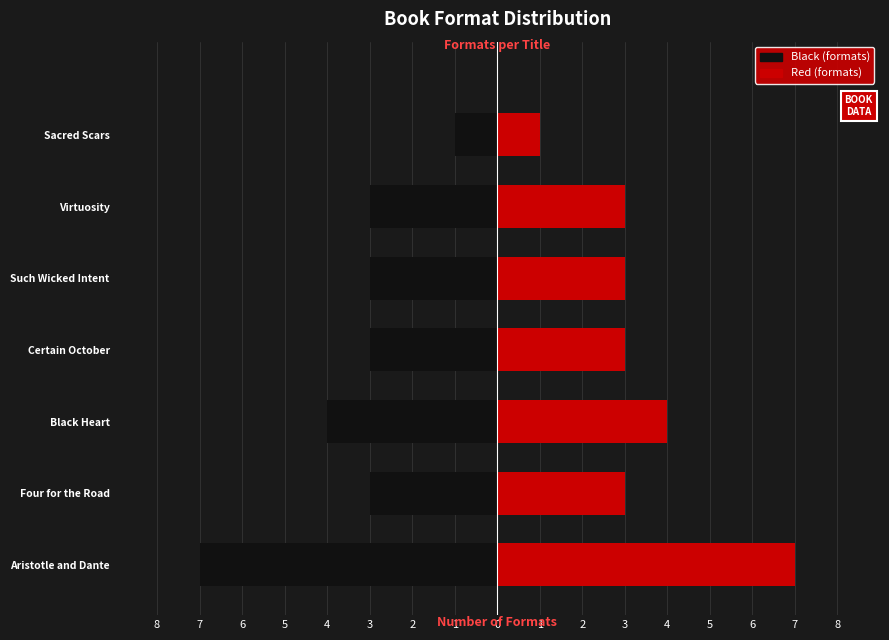

How many data points in Black (formats) are above -3?

1